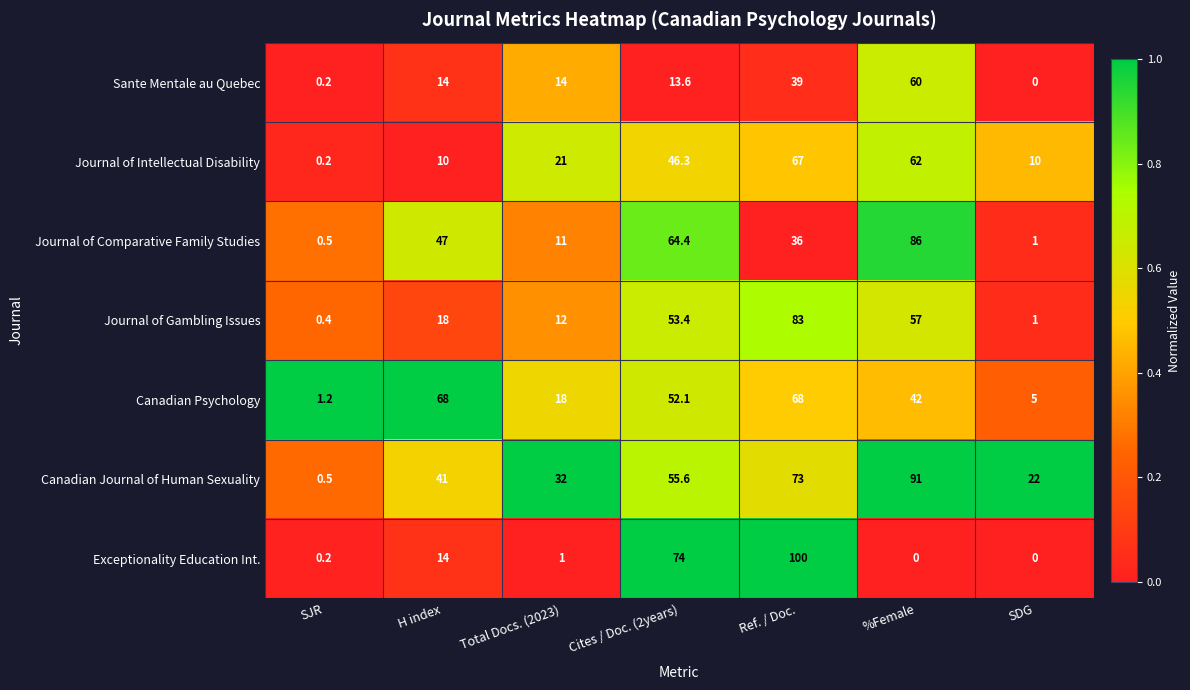

Is the value of Journal of Comparative Family Studies at H index greater than the value of Canadian Psychology at Ref. / Doc.?

No